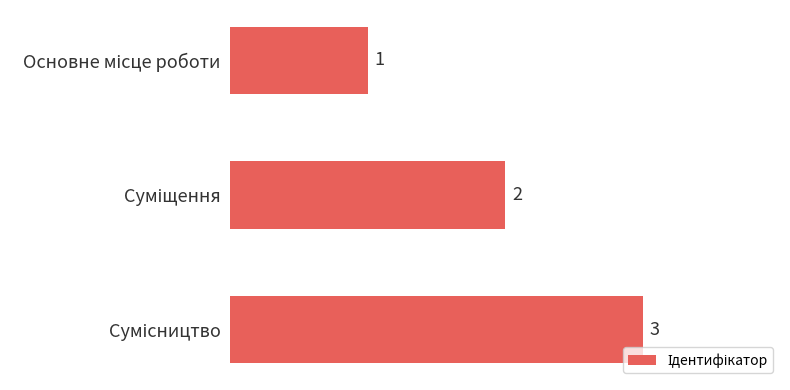

What is the greatest value displayed?

3